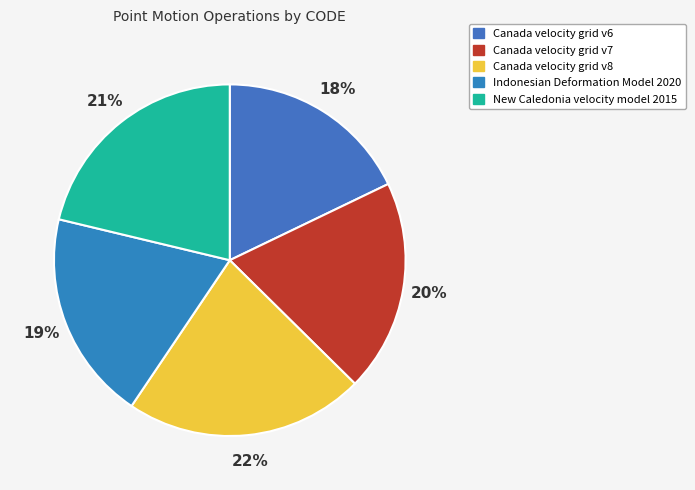

What is the ratio of the value at Canada velocity grid v6 to the value at Canada velocity grid v8?

0.8